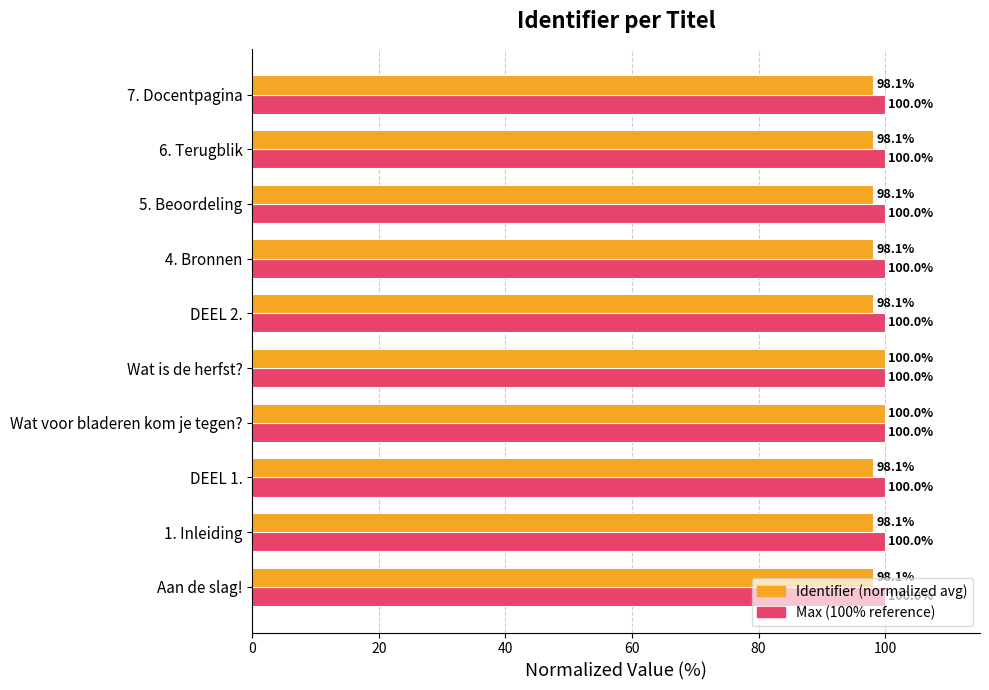

What is the spread (max minus min) of values at 4. Bronnen?

1.9